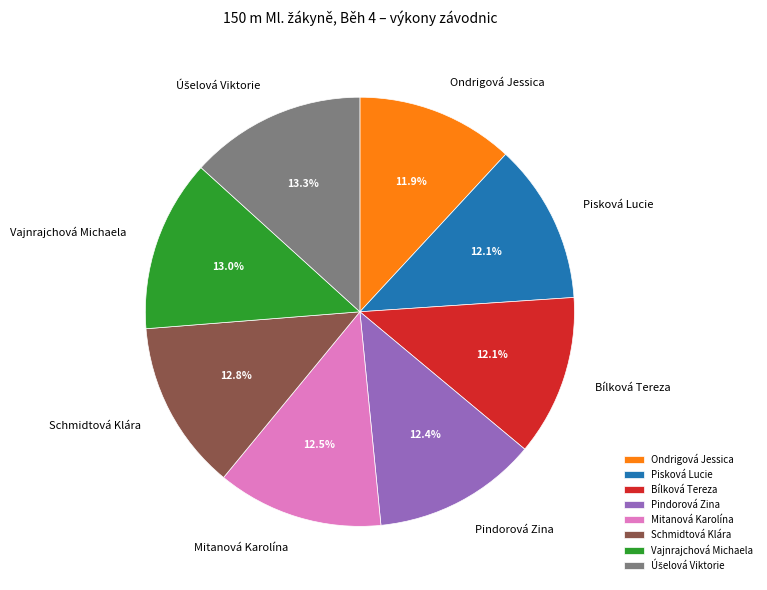

Approximately how many times larger is the value at Mitanová Karolína compared to Pisková Lucie?

1.0